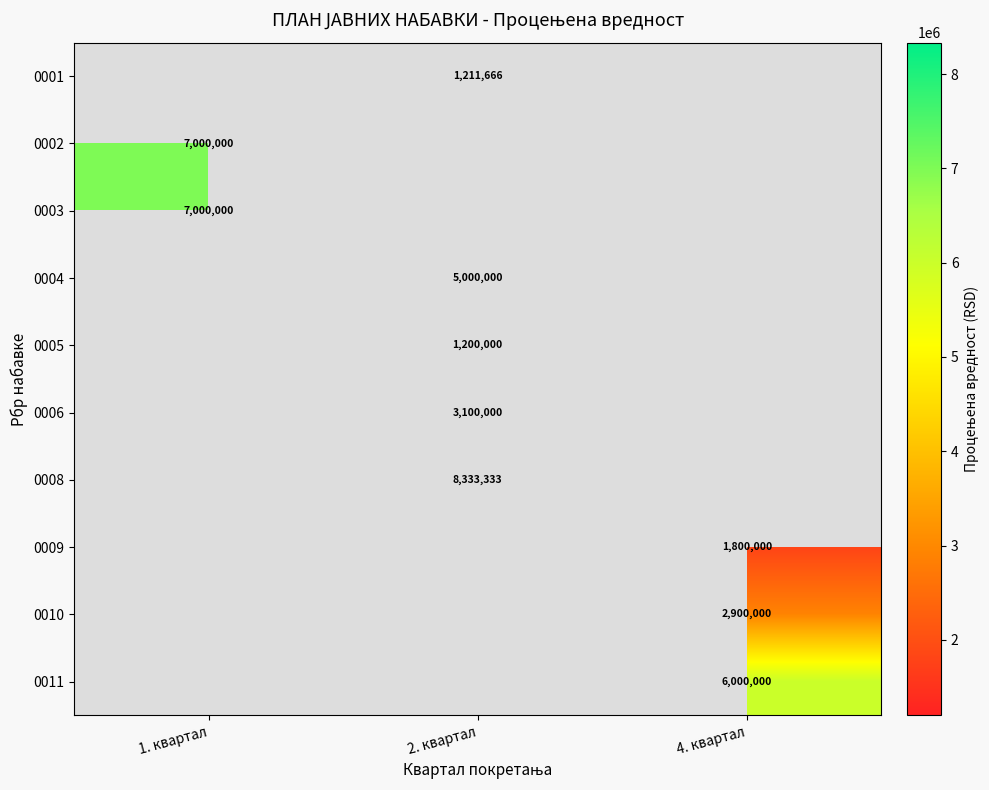

What is the spread (max minus min) of values at 2. квартал?

7133333.0